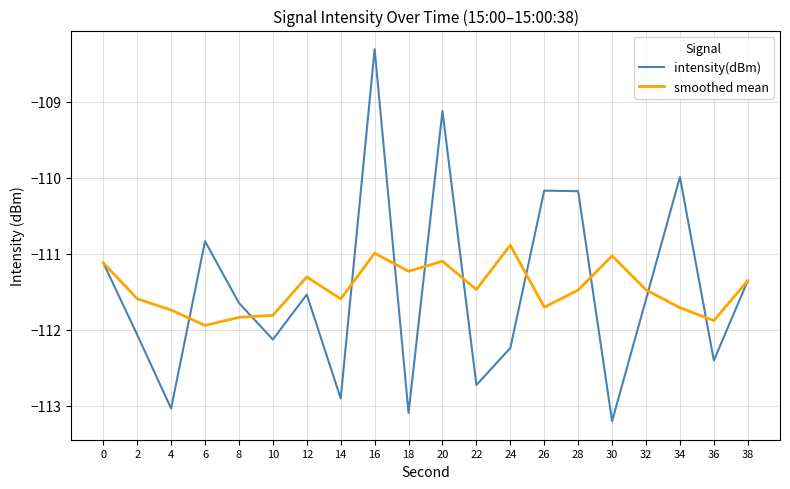

Is the value of smoothed mean at 20 greater than the value of intensity(dBm) at 6?

No